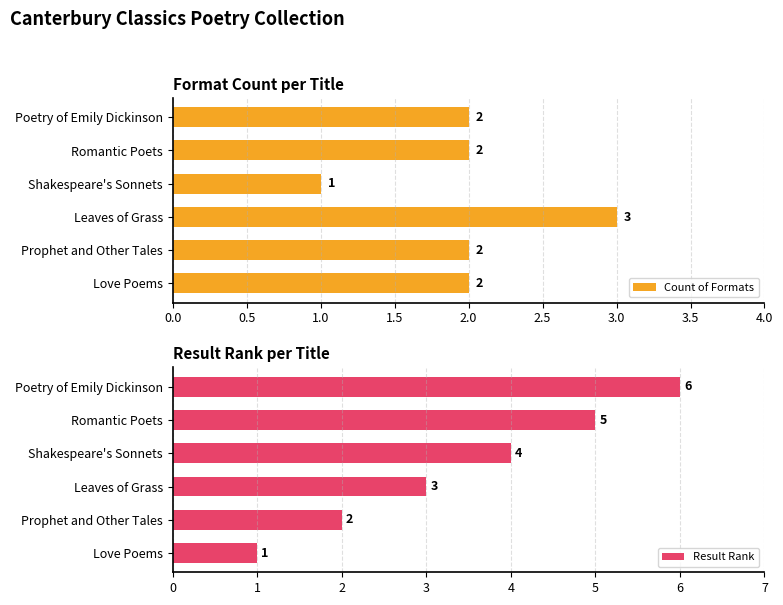

Is it true that Count of Formats equals 3 at Love Poems?

False